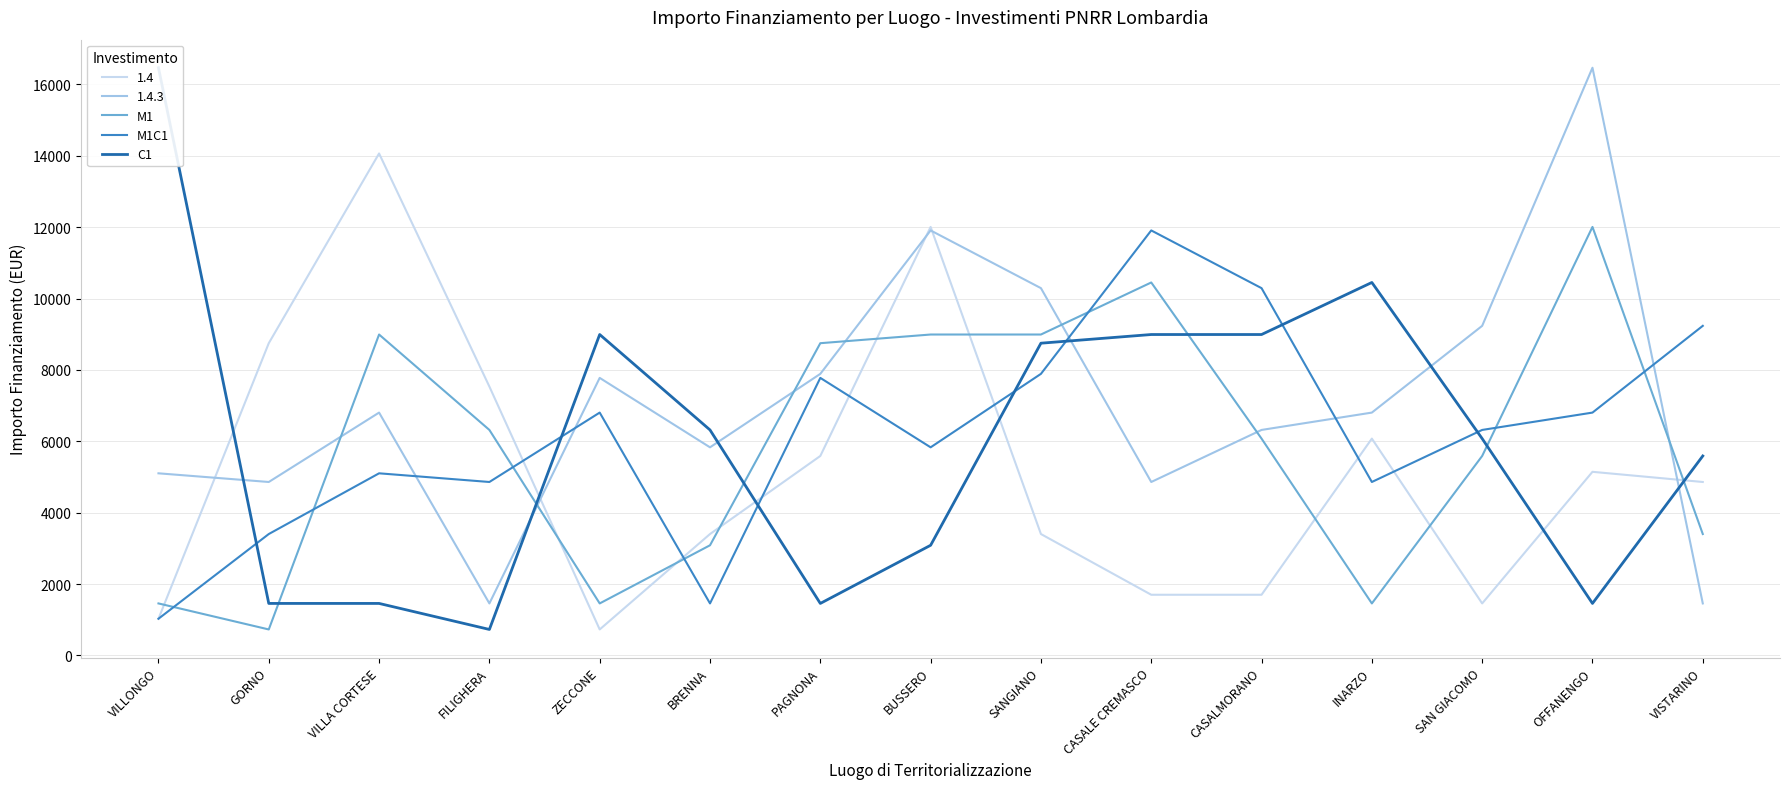

How many data points in M1 are above 6075?

7